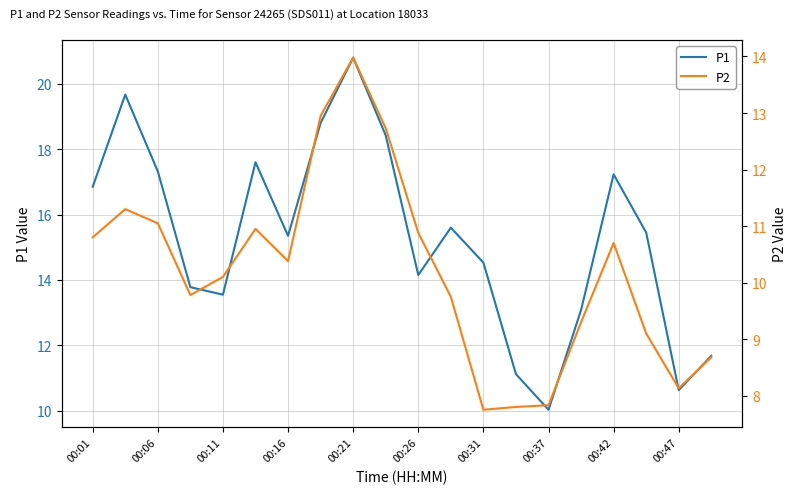

What is the lowest value of the P1 series?

10.0